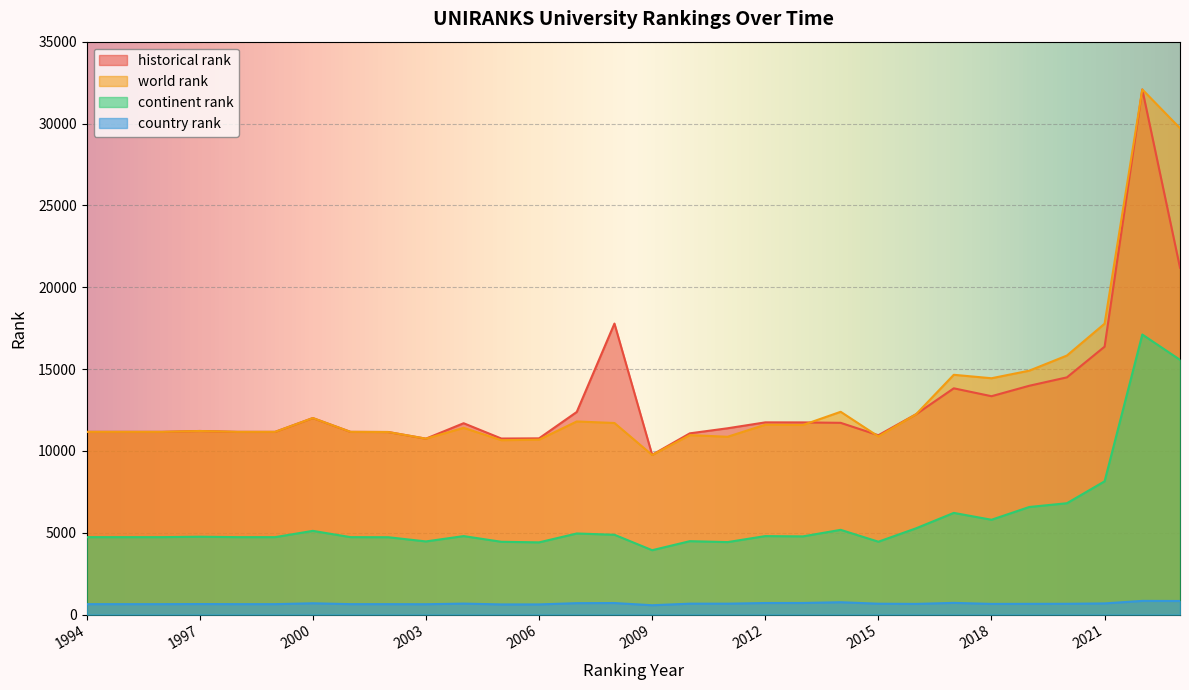

How many lines are shown in the chart?

4